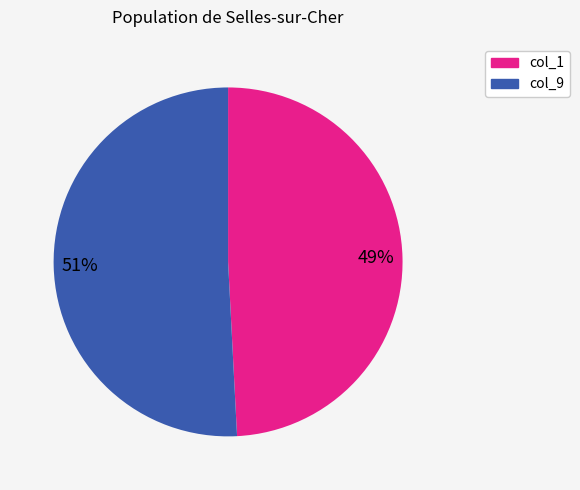

Is there a majority slice in this chart?

Yes